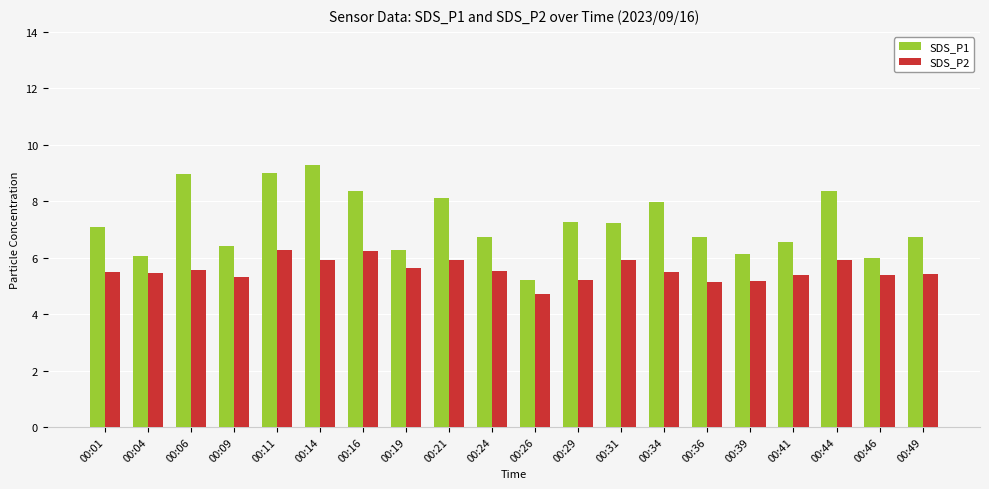

True or false: SDS_P2 has a value of 5.9 at 00:14.

True